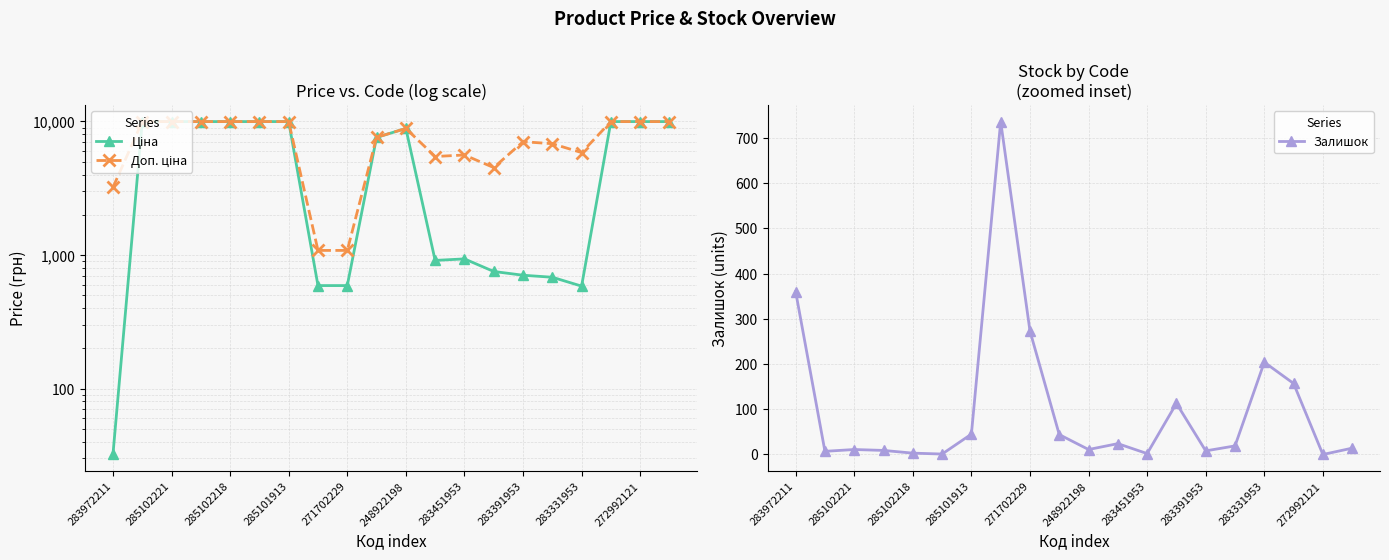

True or false: Доп. ціна and Ціна cross at least once.

False